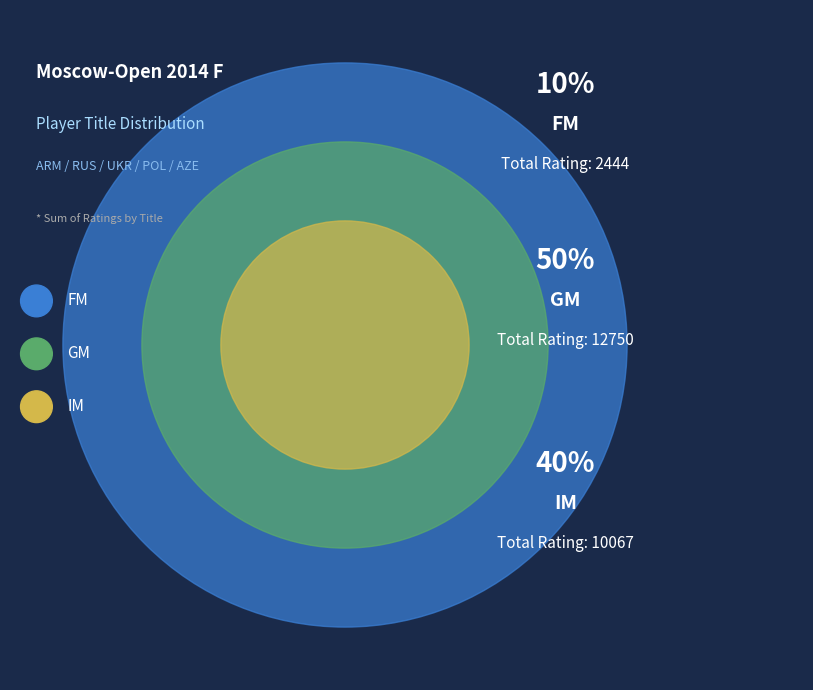

Which slice is the largest?

GM